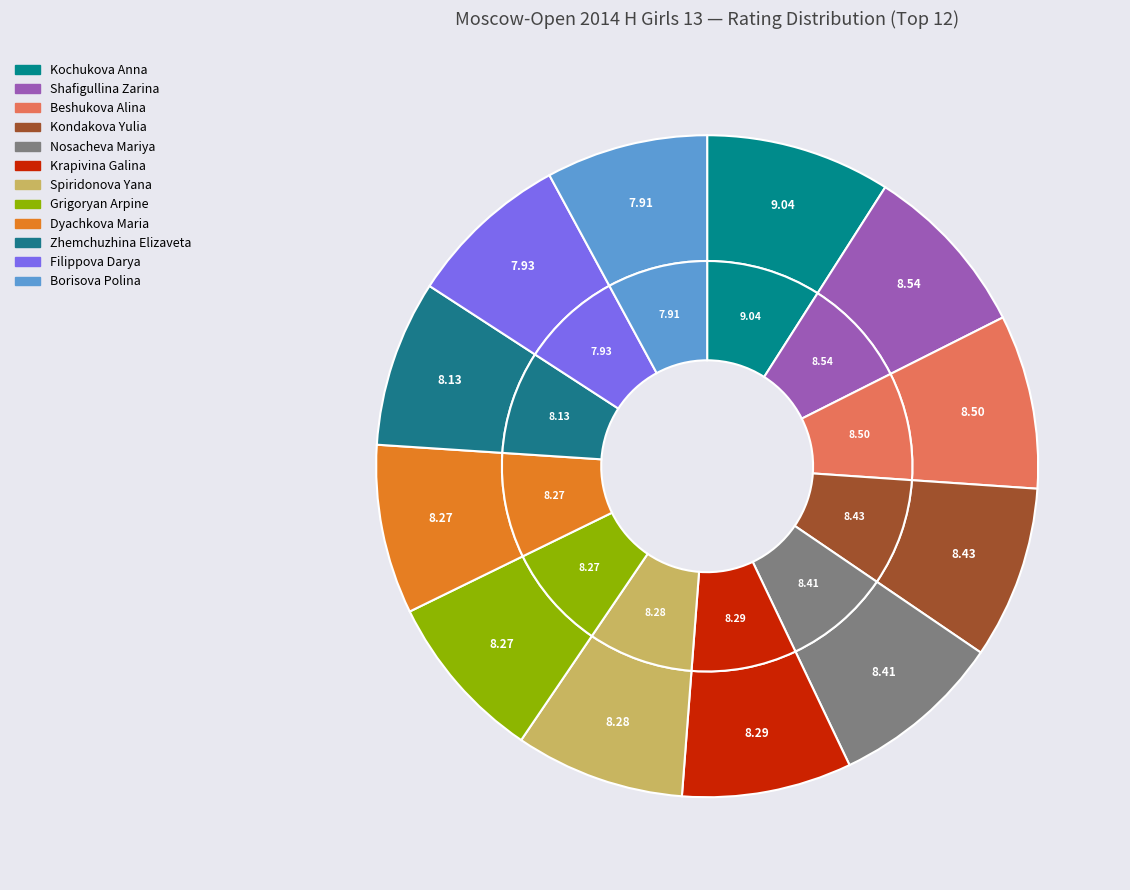

Is the sum of Krapivina Galina and Zhemchuzhina Elizaveta greater than half?

No